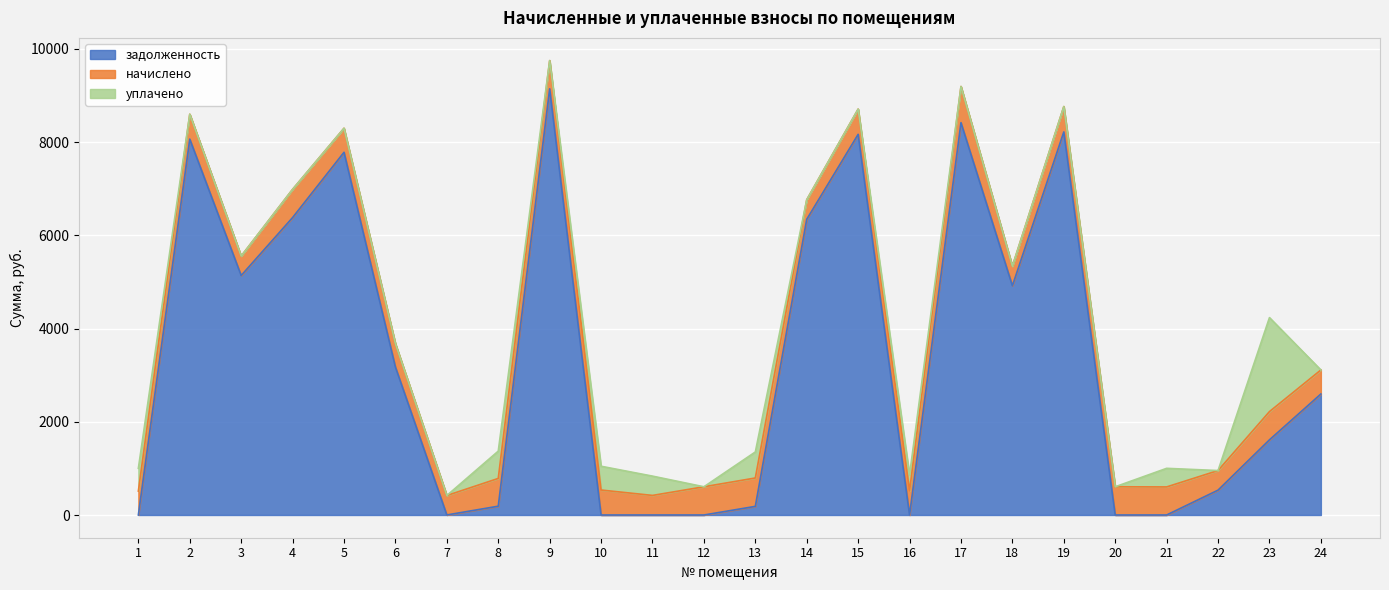

The начислено series shows 1017.4 at 8. True or false?

False